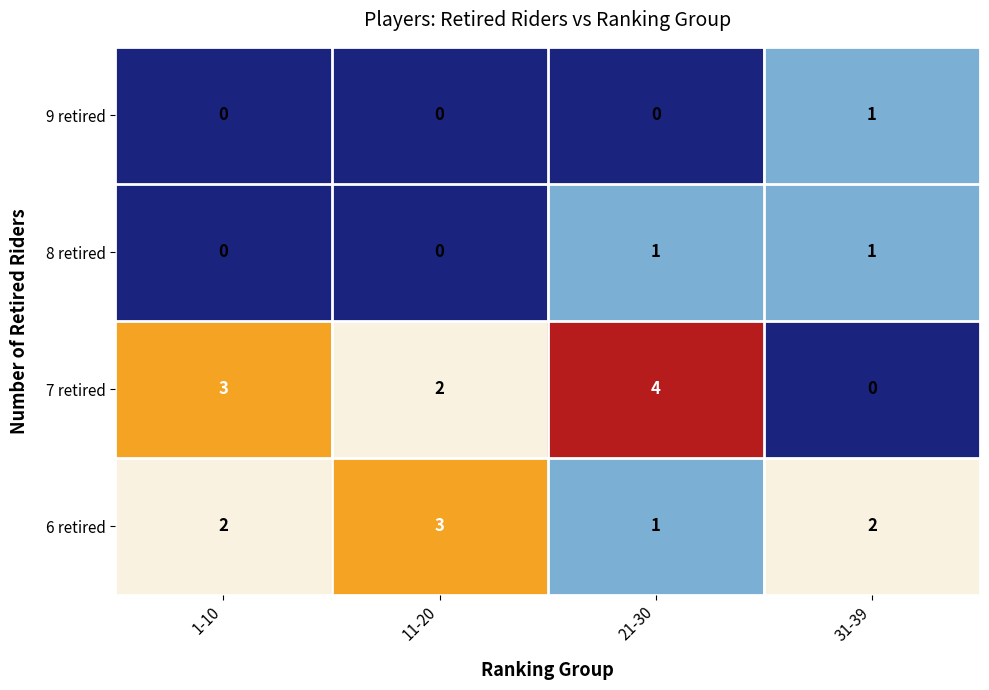

How many 9 retired values are between 0 and 1?

4